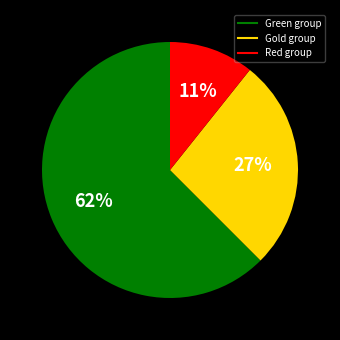

To the nearest percent, what is the average slice percentage?

33%